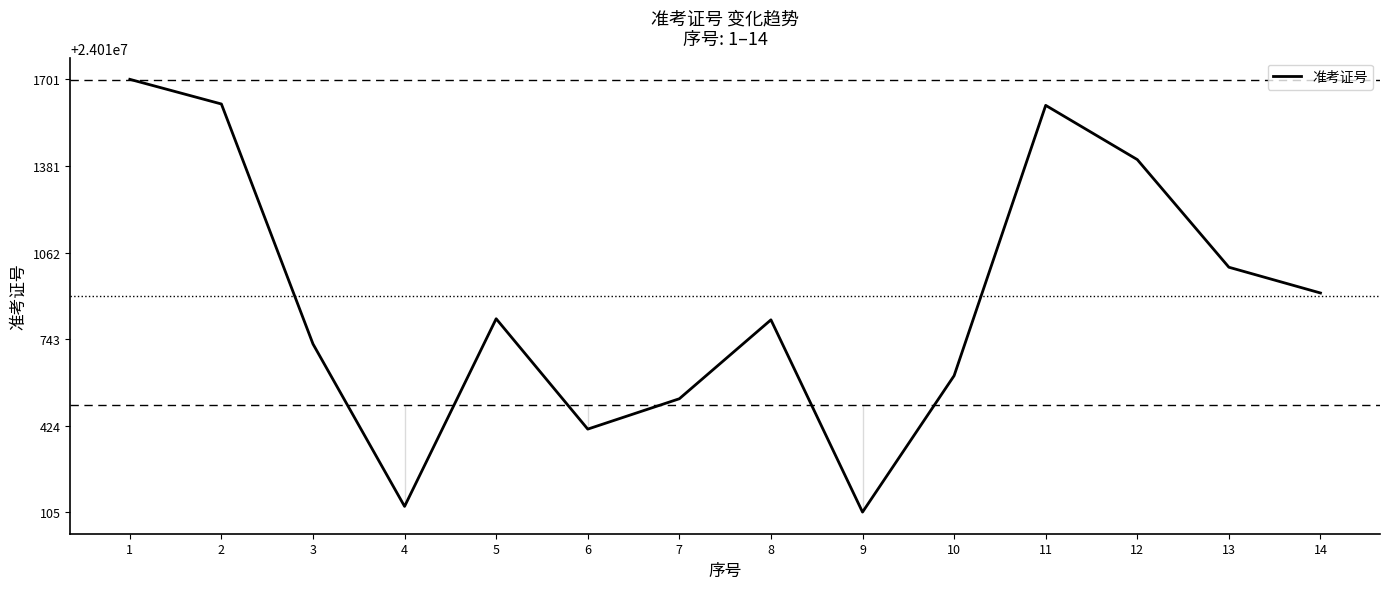

The chart shows a value of 24011008 at 13. True or false?

True